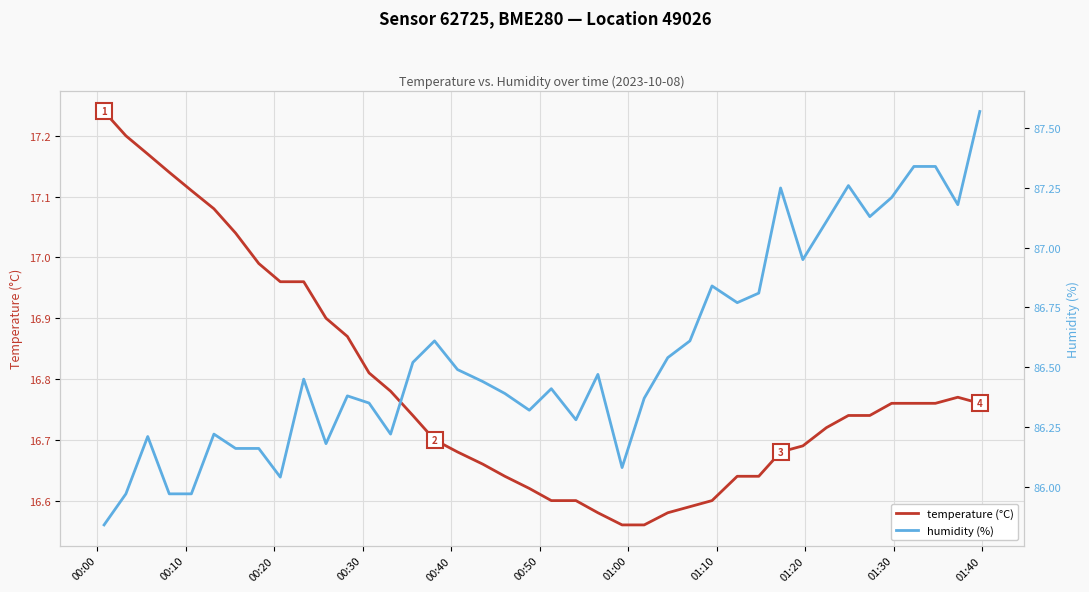

What are all the series names shown in the legend?

temperature (°C), humidity (%)